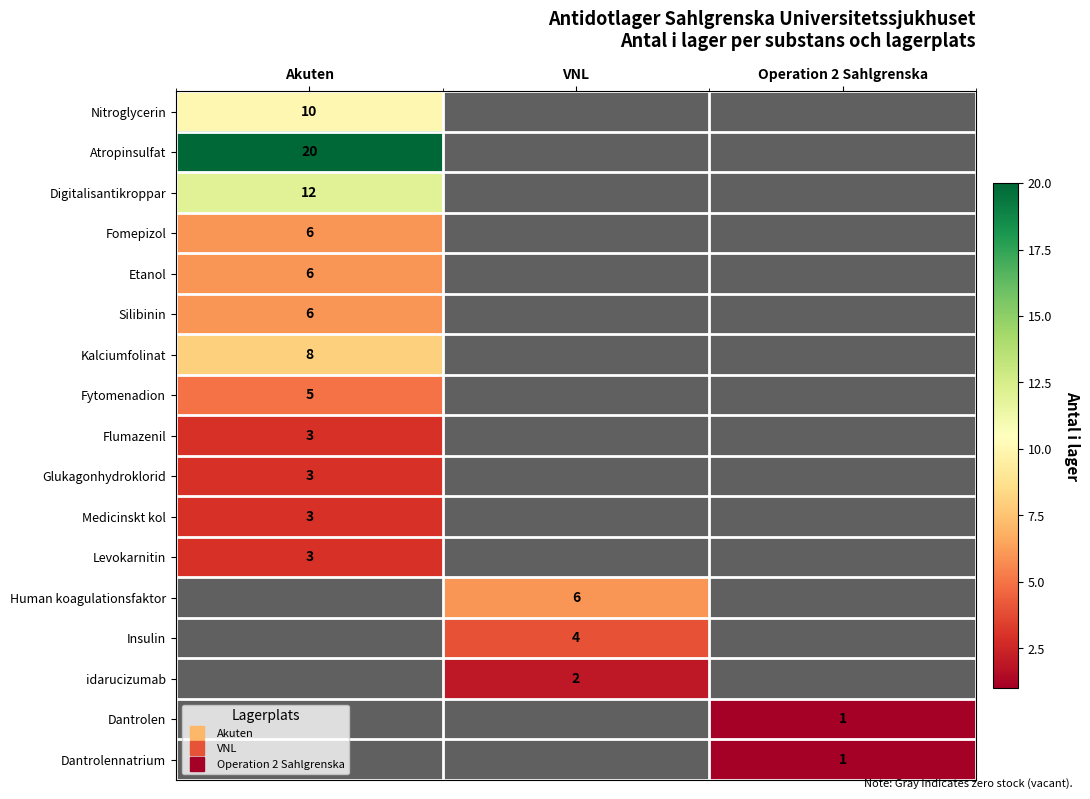

Between VNL and Akuten, which is larger?

Akuten